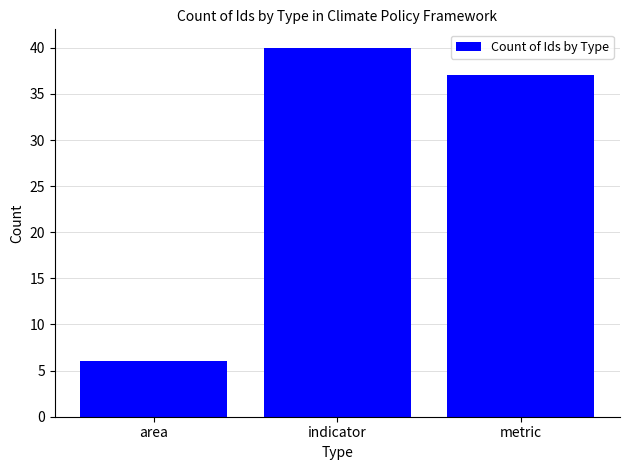

Which label corresponds to the largest value in the chart?

indicator